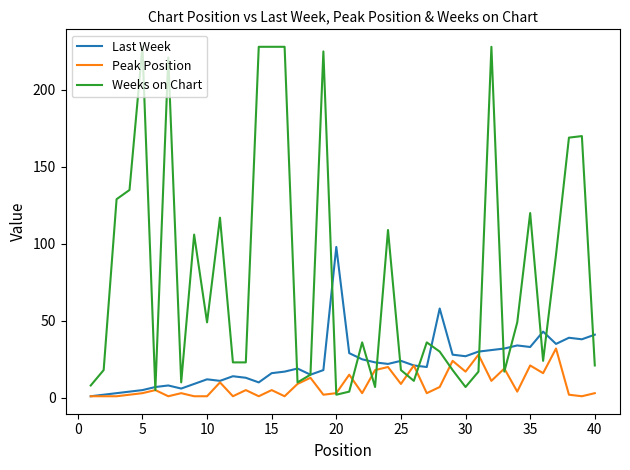

Which series has the largest total across all categories?

Weeks on Chart